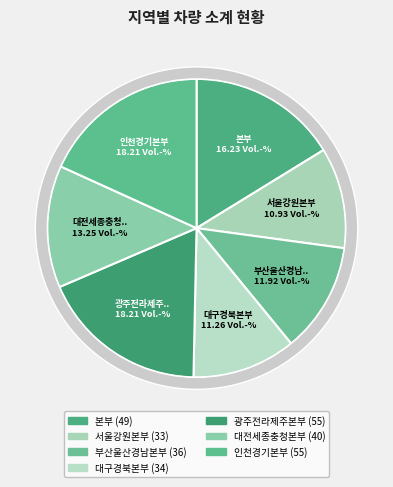

How many slices are in this pie chart?

7